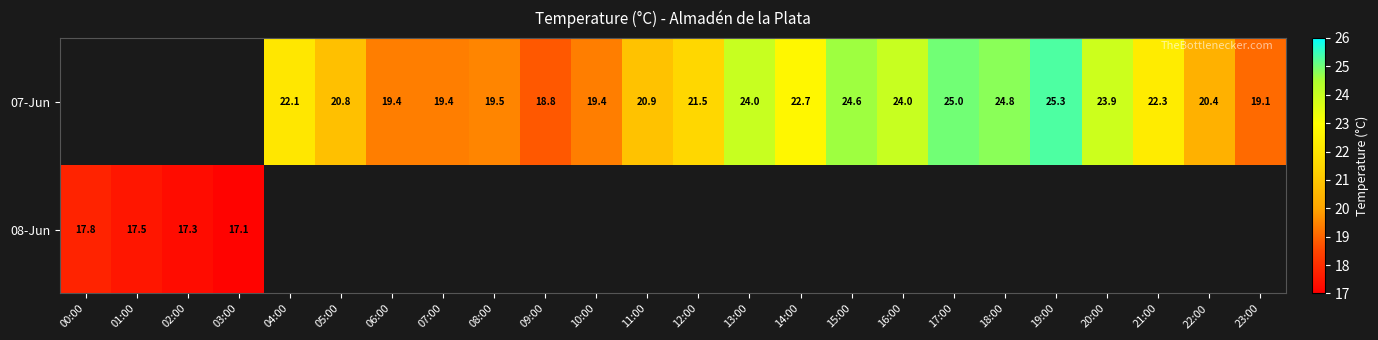

True or false: 07-Jun has a value of 36.6 at 16:00.

False